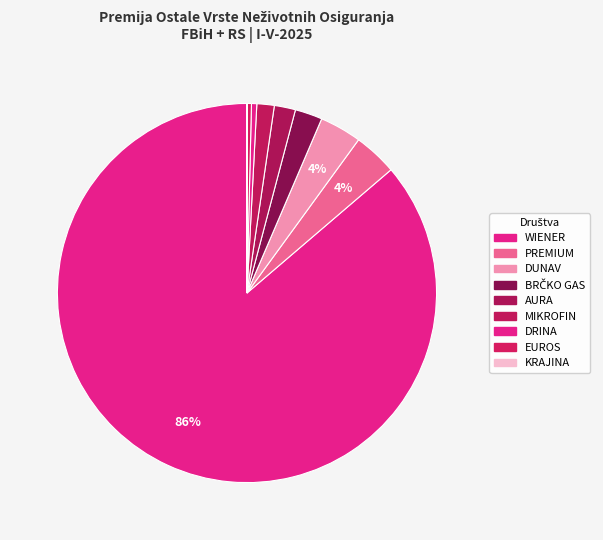

Is there any slice that represents more than half of the pie?

Yes